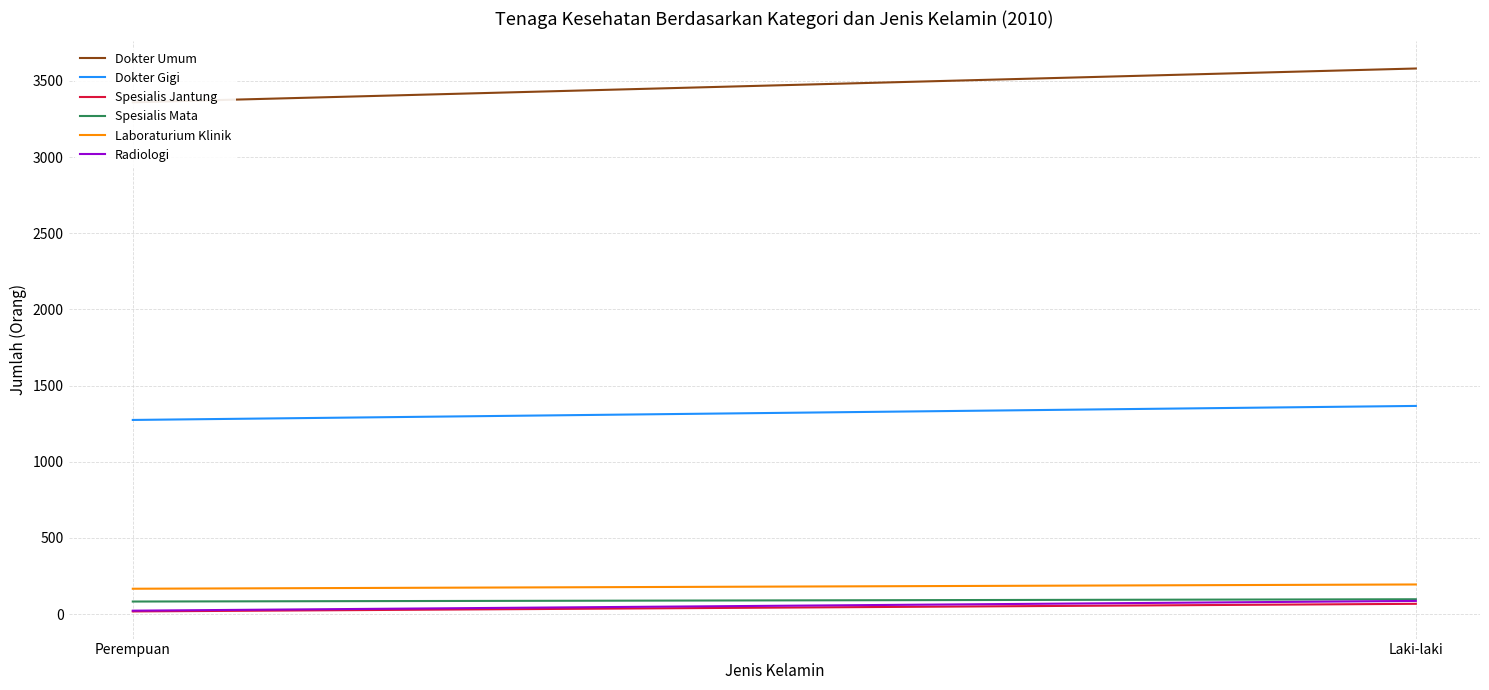

Does the chart display data point markers on the line(s)?

No